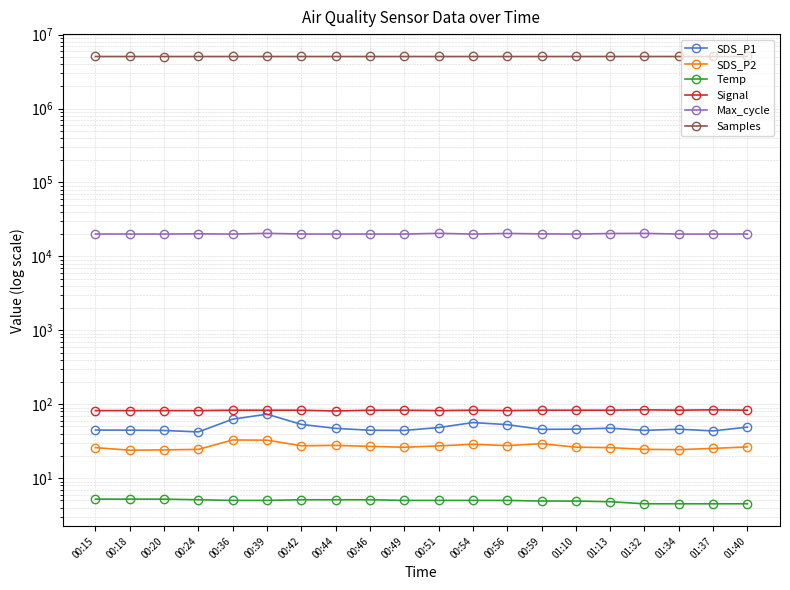

True or false: SDS_P1 and Samples intersect in this chart.

False